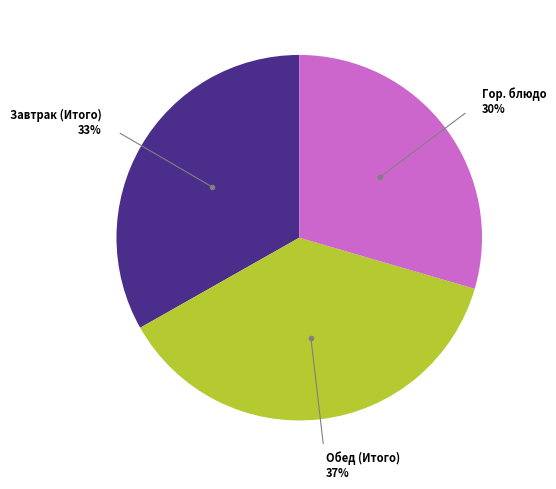

Do Обед (Итого) and Гор. блюдо together represent more than half of the pie?

Yes